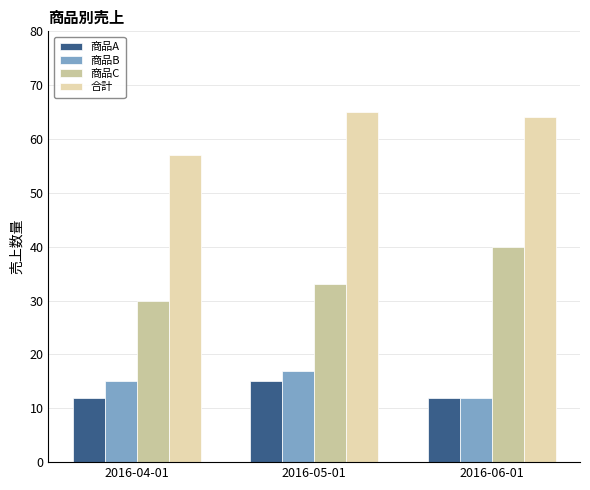

Which category has the lowest value in the 商品C series?

2016-04-01